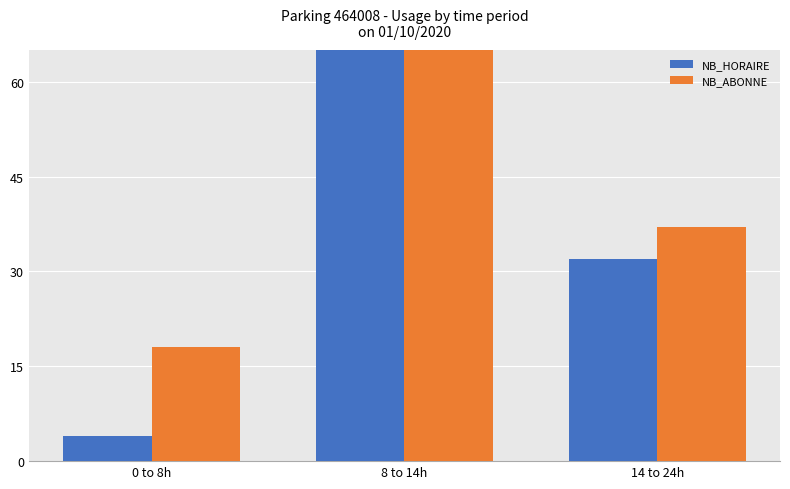

What is the smallest value displayed?

4